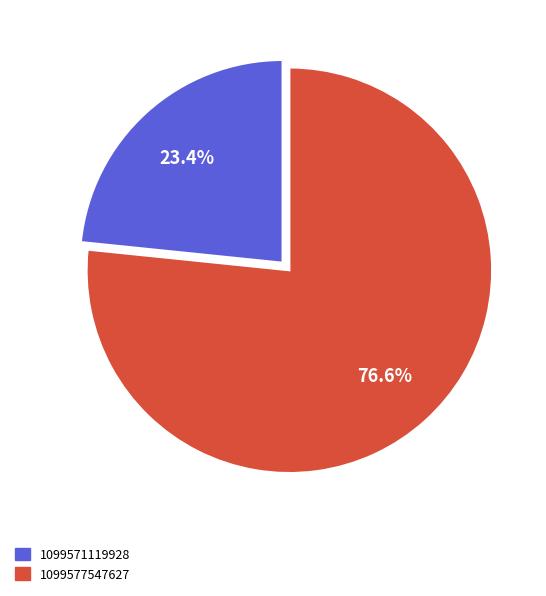

To the nearest percent, what is the average slice percentage?

50%